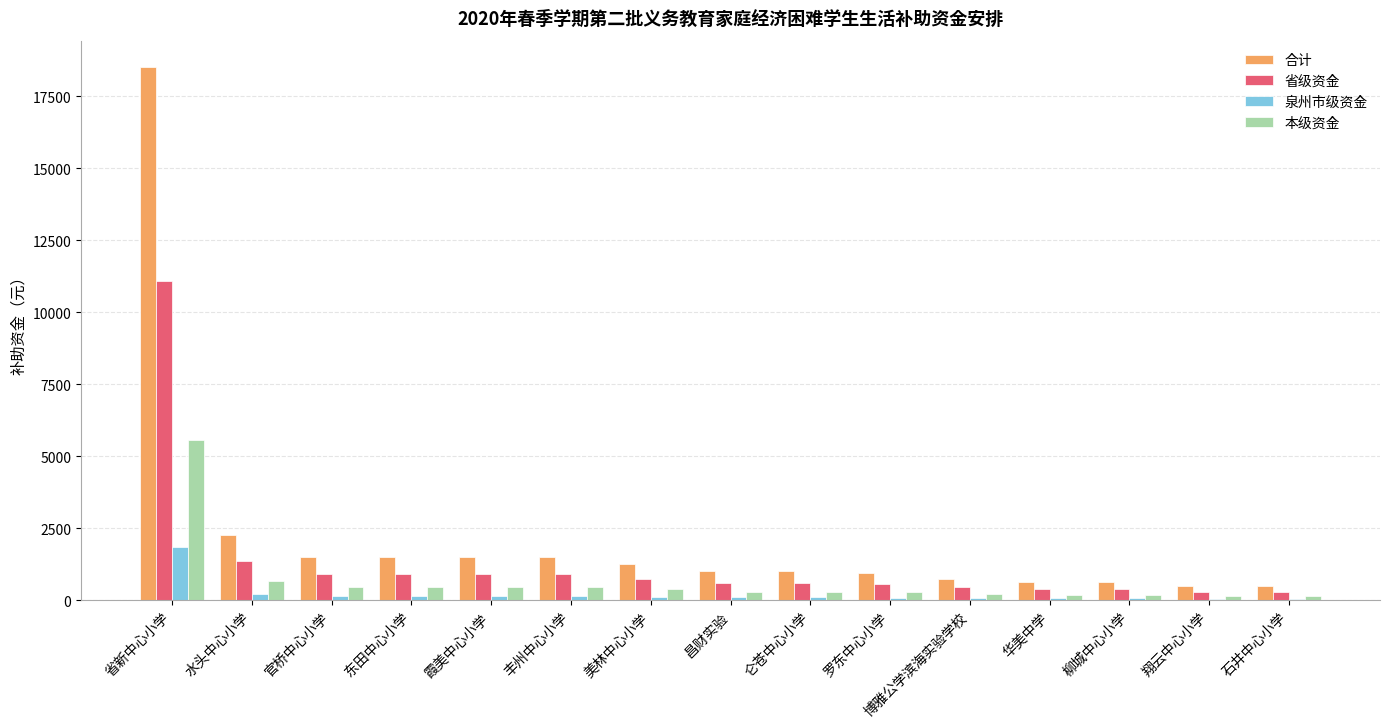

True or false: 合计 has a value of 531.8 at 丰州中心小学.

False